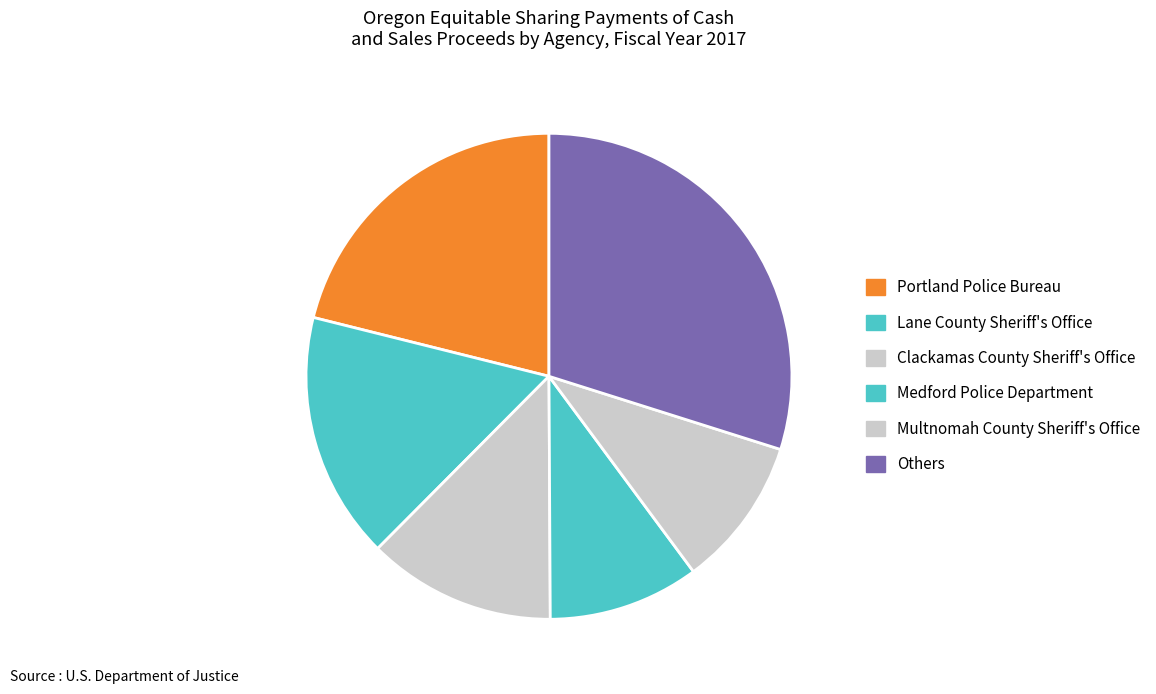

Count the number of slices in the pie.

6